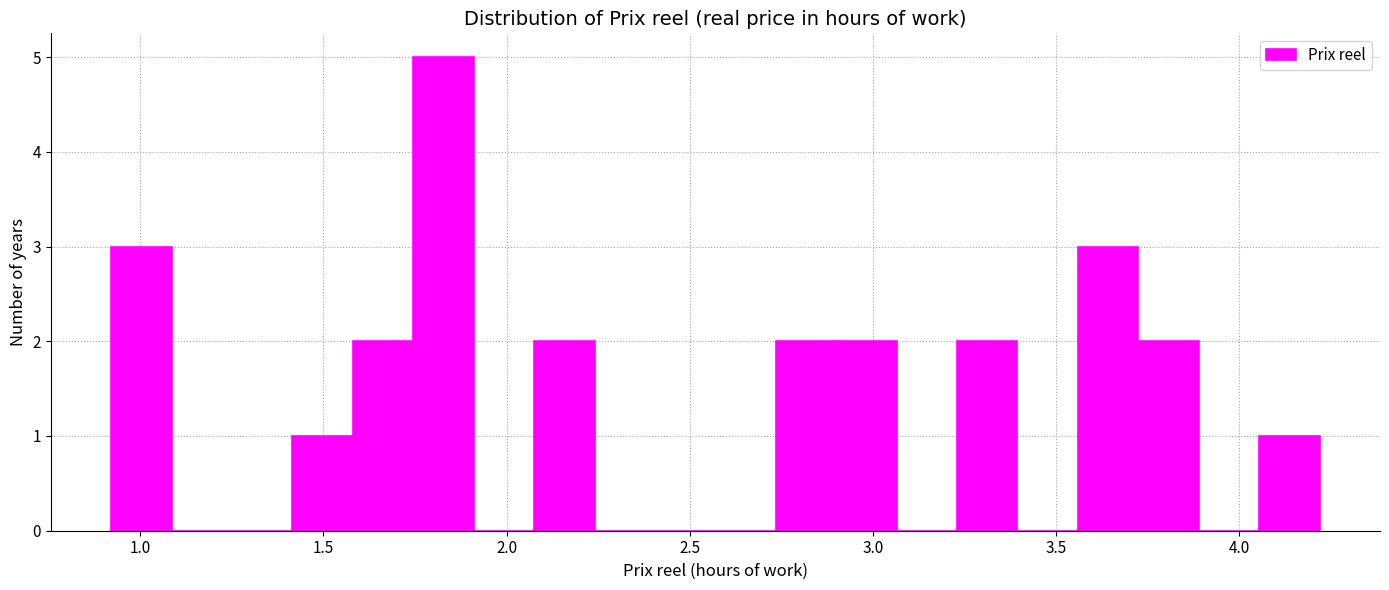

Read against the x-axis, roughly where is the centre of the tallest bar?

1.85